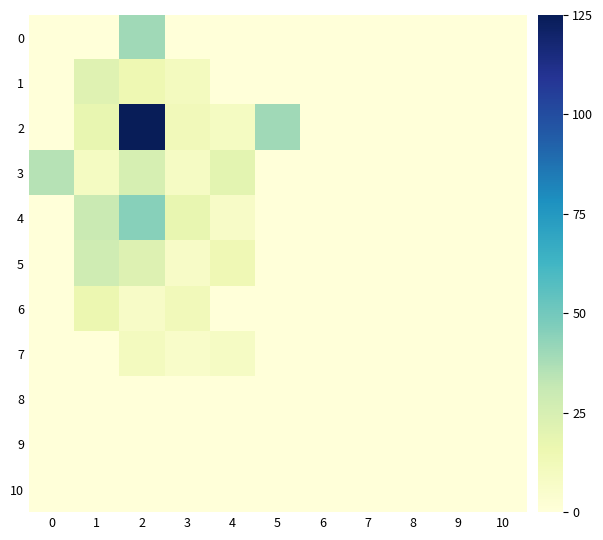

Reading right to left, what are all the values shown in this chart?

0: 10=0	9=0	8=0	7=0	6=0	5=0	4=0	3=0	2=40	1=0	0=0
1: 10=0	9=0	8=0	7=0	6=0	5=0	4=0	3=10	2=15	1=21	0=0
2: 10=0	9=0	8=0	7=0	6=0	5=40	4=9	3=12	2=125	1=18	0=0
3: 10=0	9=0	8=0	7=0	6=0	5=0	4=20	3=8	2=25	1=9	0=35
4: 10=0	9=0	8=0	7=0	6=0	5=0	4=7	3=18	2=45	1=30	0=0
5: 10=0	9=0	8=0	7=0	6=0	5=0	4=14	3=7	2=22	1=28	0=0
6: 10=0	9=0	8=0	7=0	6=0	5=0	4=0	3=12	2=7	1=16	0=0
7: 10=0	9=0	8=0	7=0	6=0	5=0	4=8	3=6	2=10	1=0	0=0
8: 10=0	9=0	8=0	7=0	6=0	5=0	4=0	3=0	2=0	1=0	0=0
9: 10=0	9=0	8=0	7=0	6=0	5=0	4=0	3=0	2=0	1=0	0=0
10: 10=0	9=0	8=0	7=0	6=0	5=0	4=0	3=0	2=0	1=0	0=0